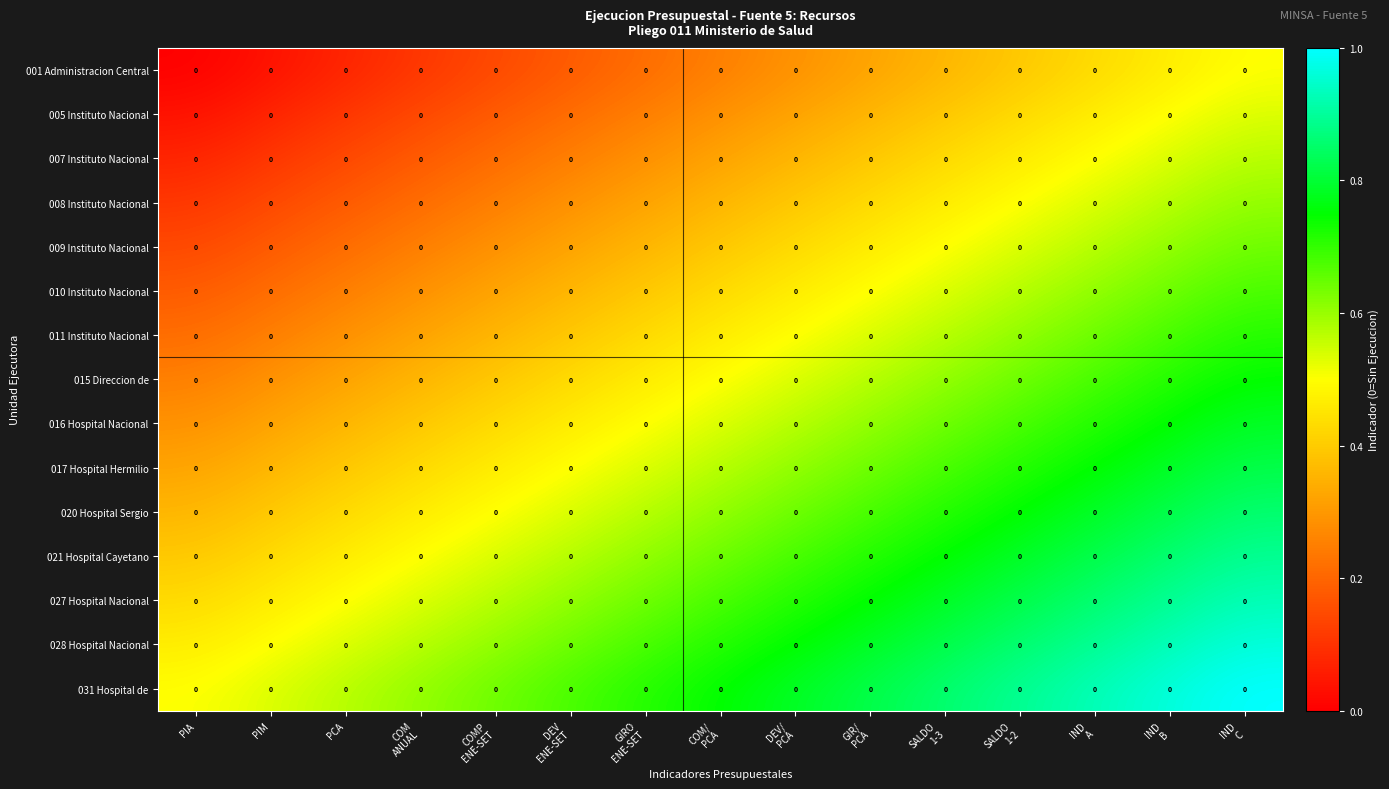

Count the number of categories in the chart.

15